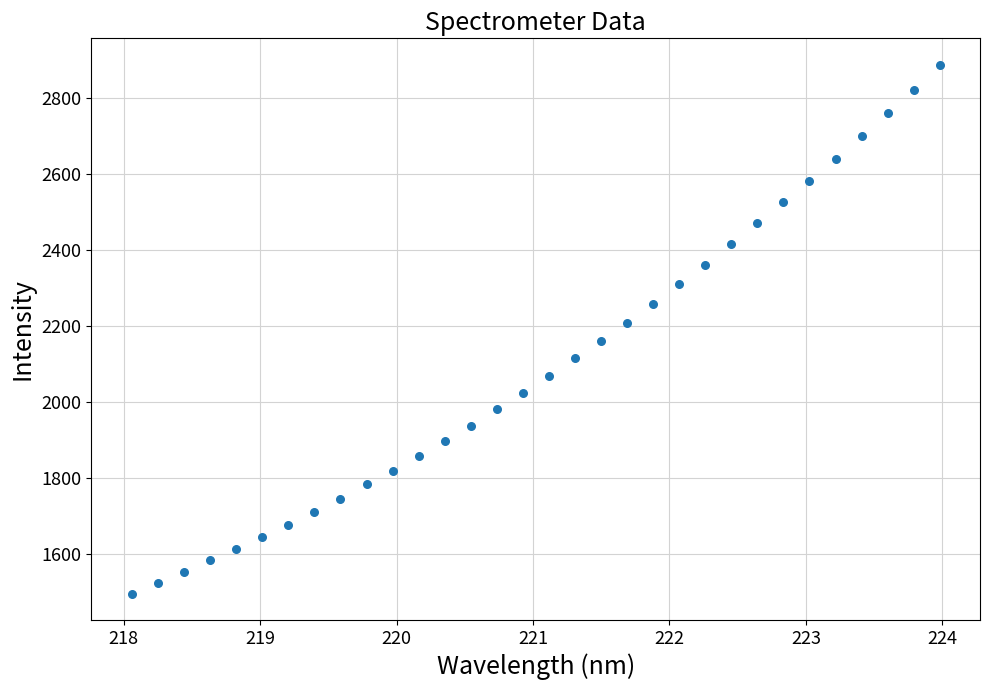

What is the range of X values (max minus min)?

5.9